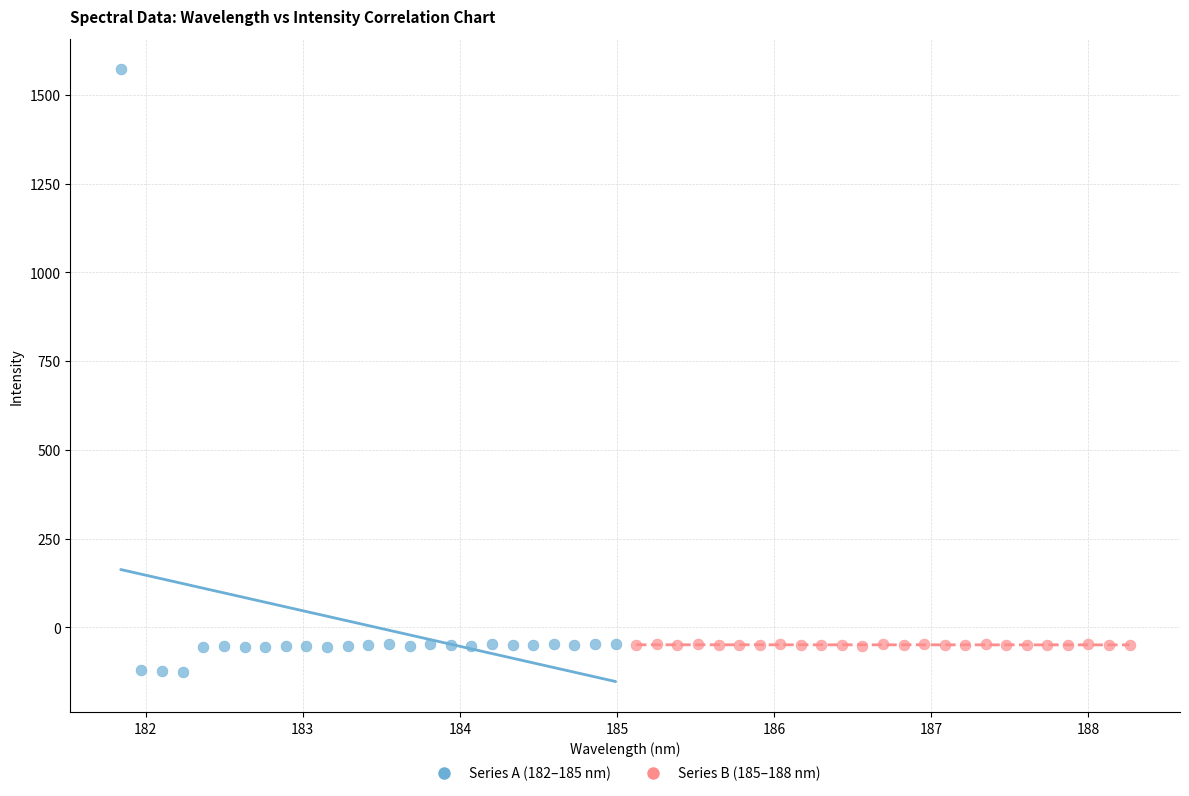

Which series contains the highest Y value?

Series A (182–185 nm)